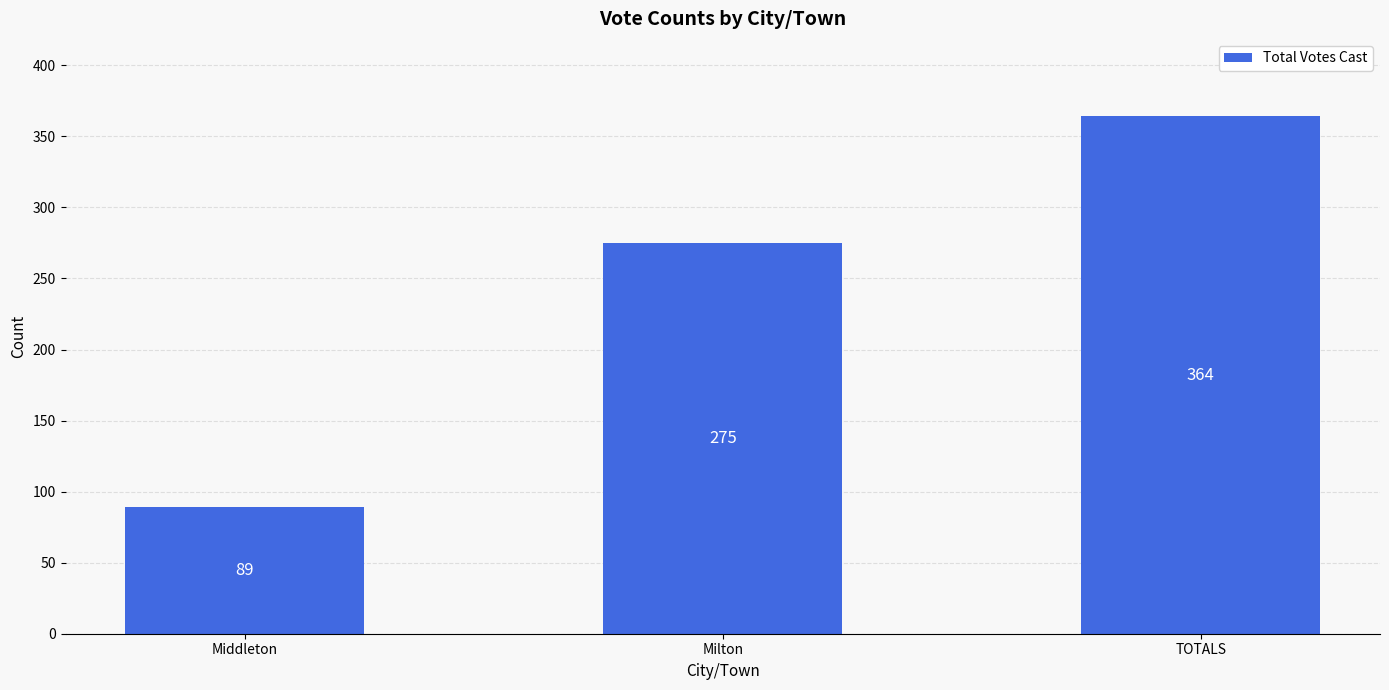

Reading right to left, what are all the values shown in this chart?

364	275	89